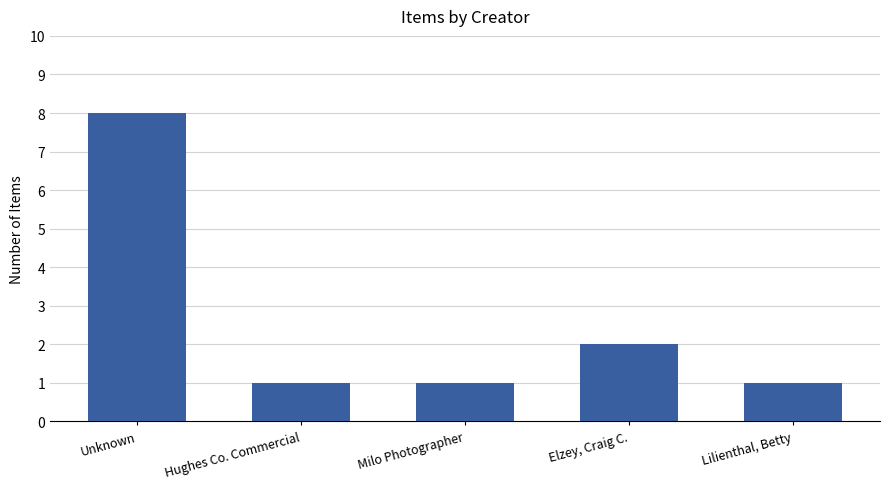

Count the values in the range 1 to 2.

4